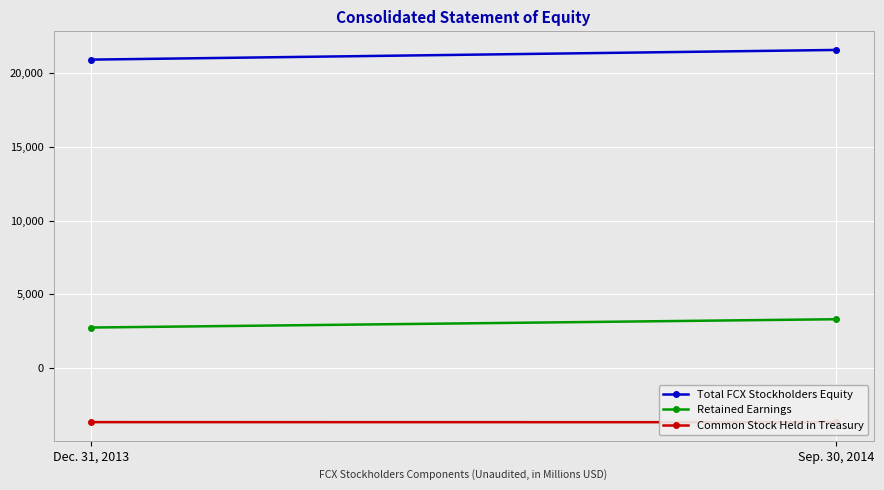

Is the value of Total FCX Stockholders Equity at Dec. 31, 2013 greater than the value of Retained Earnings at Dec. 31, 2013?

Yes